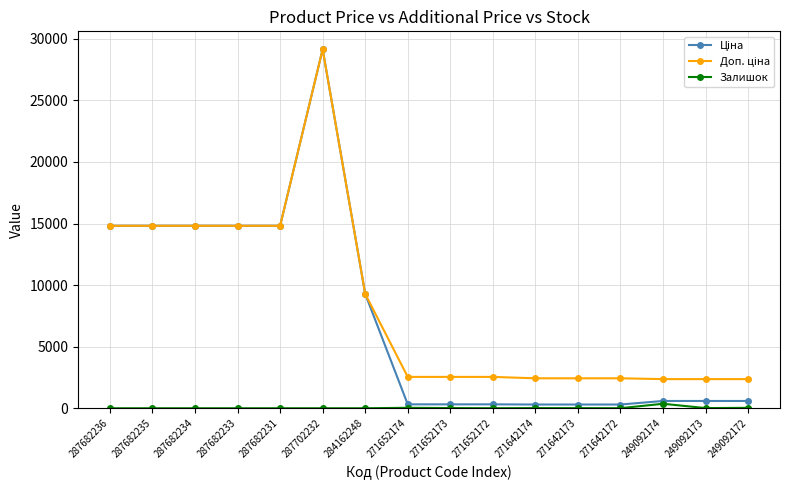

What is the spread (max minus min) of values at 287682233?

14817.6